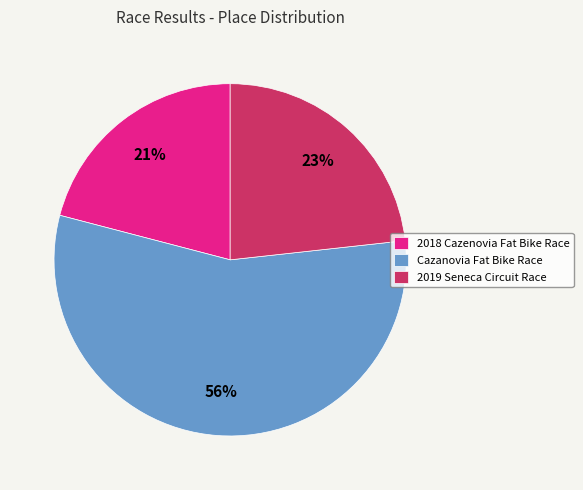

What is the ratio of the value at 2019 Seneca Circuit Race to the value at 2018 Cazenovia Fat Bike Race?

1.1